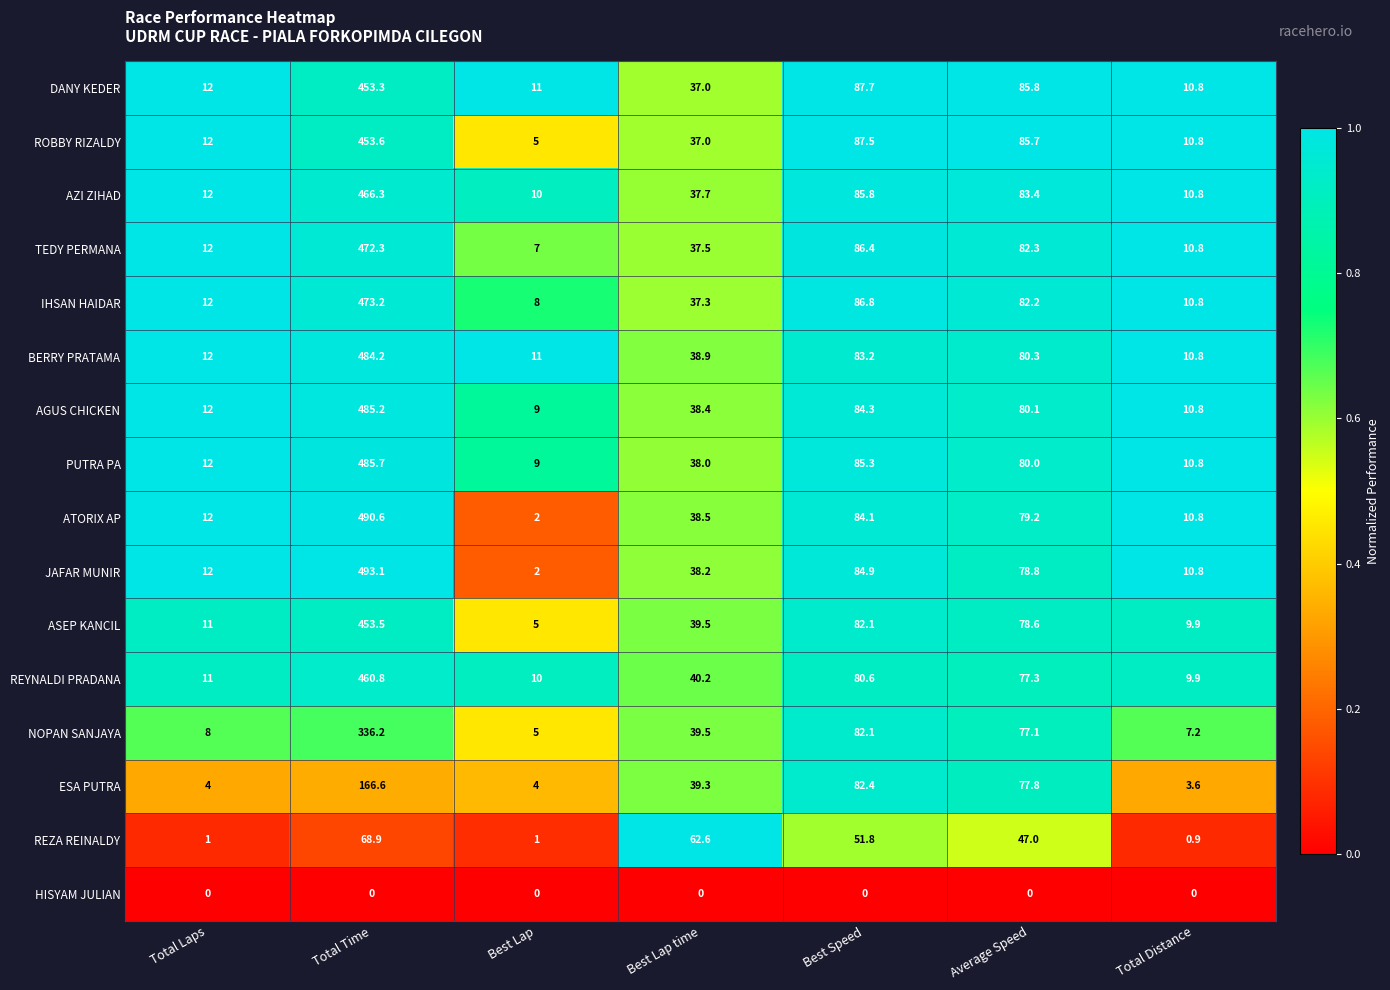

True or false: TEDY PERMANA has a value of 7.0 at Best Lap.

True